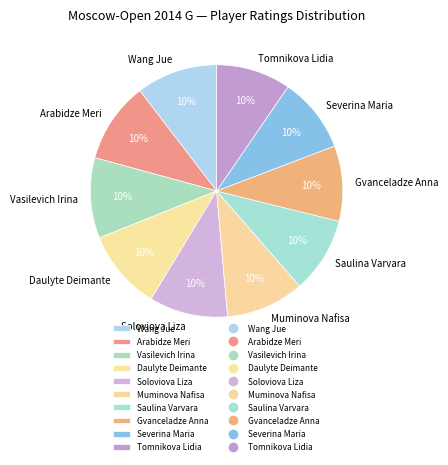

True or false: Vasilevich Irina accounts for 1% of the total.

False